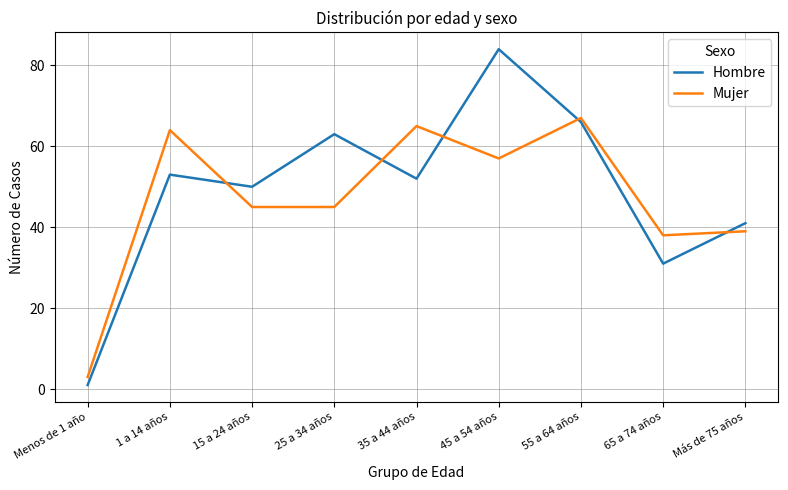

Where is the first local maximum for Hombre?

1 a 14 años